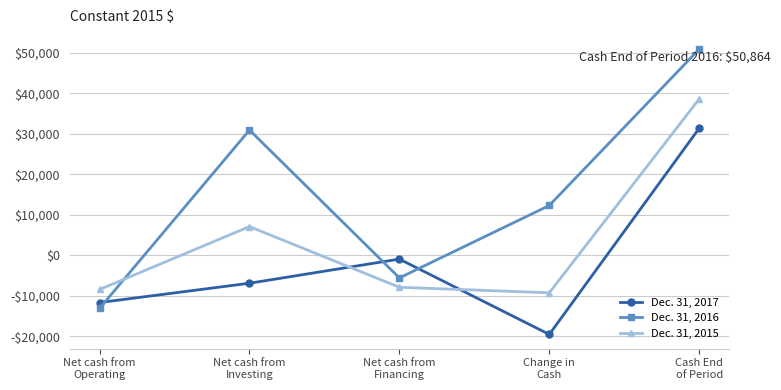

Is the value of Dec. 31, 2016 at Net cash from
Investing greater than the value of Dec. 31, 2015 at Cash End
of Period?

No